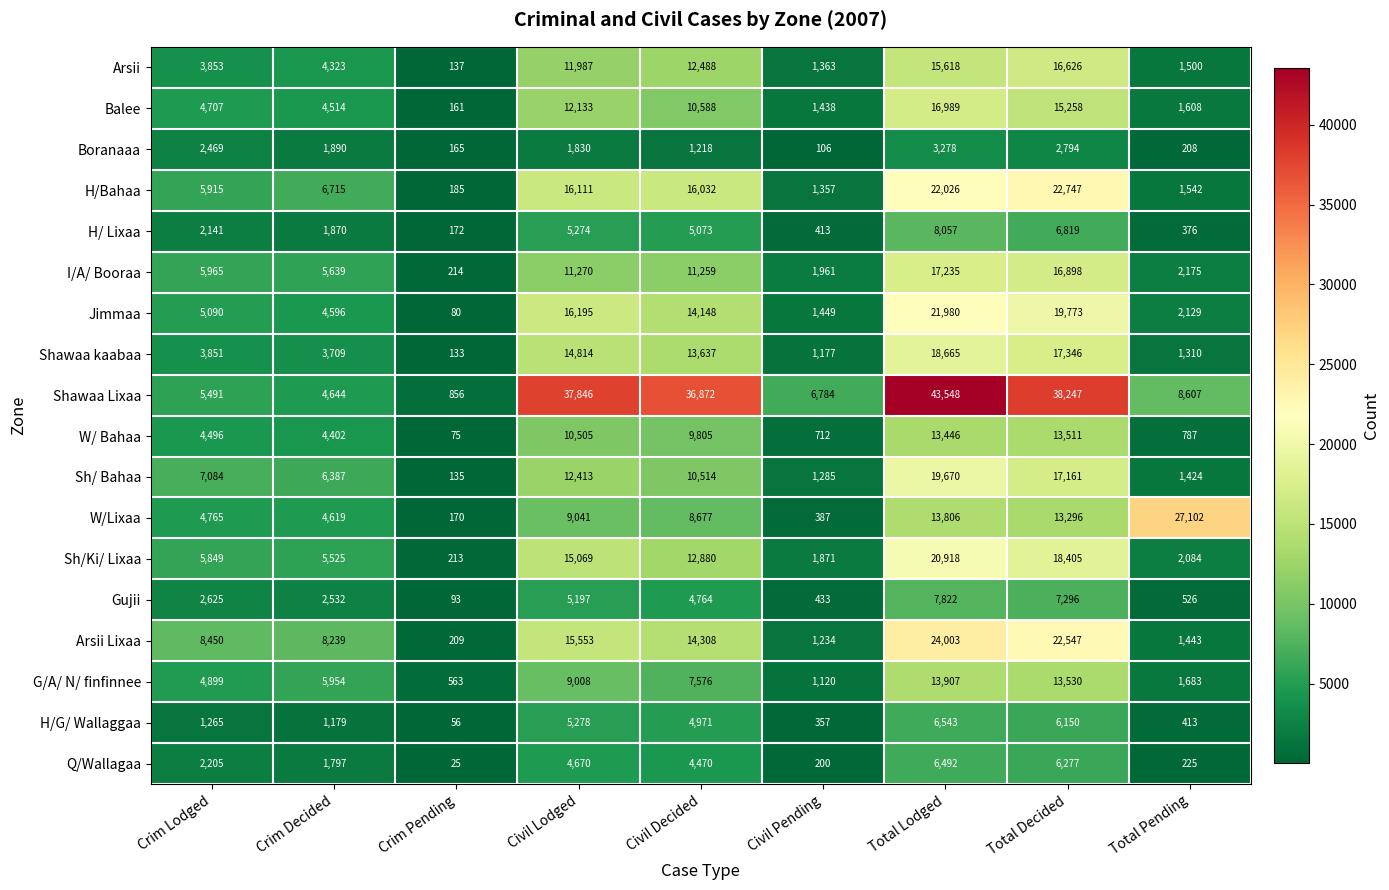

Rank the series by their maximum value, from lowest to highest.

Boranaaa, Q/Wallagaa, H/G/ Wallaggaa, Gujii, H/ Lixaa, W/ Bahaa, G/A/ N/ finfinnee, Arsii, Balee, I/A/ Booraa, Shawaa kaabaa, Sh/ Bahaa, Sh/Ki/ Lixaa, Jimmaa, H/Bahaa, Arsii Lixaa, W/Lixaa, Shawaa Lixaa